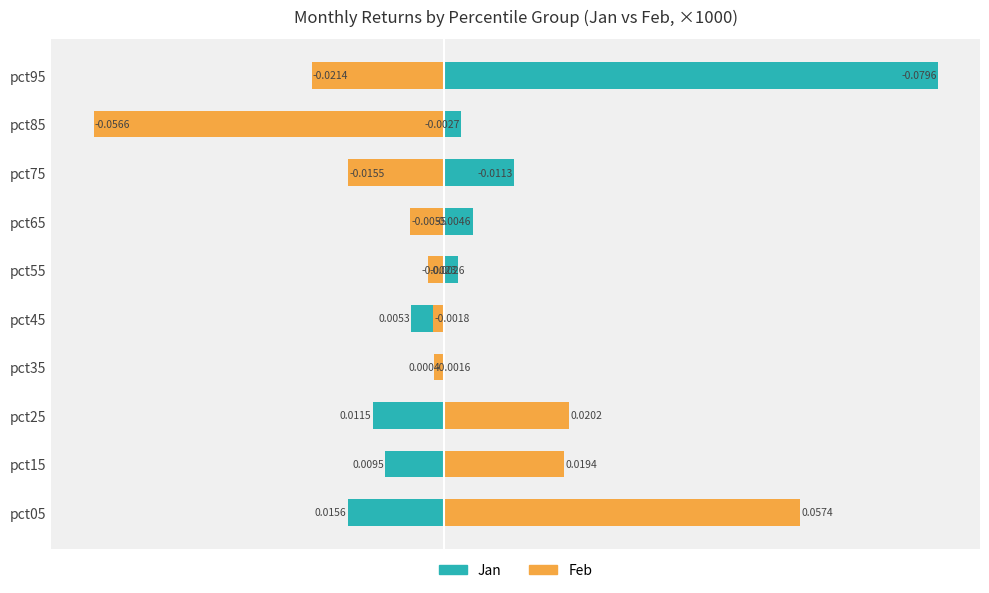

The value of Jan at pct45 is -5.3. True or false?

True